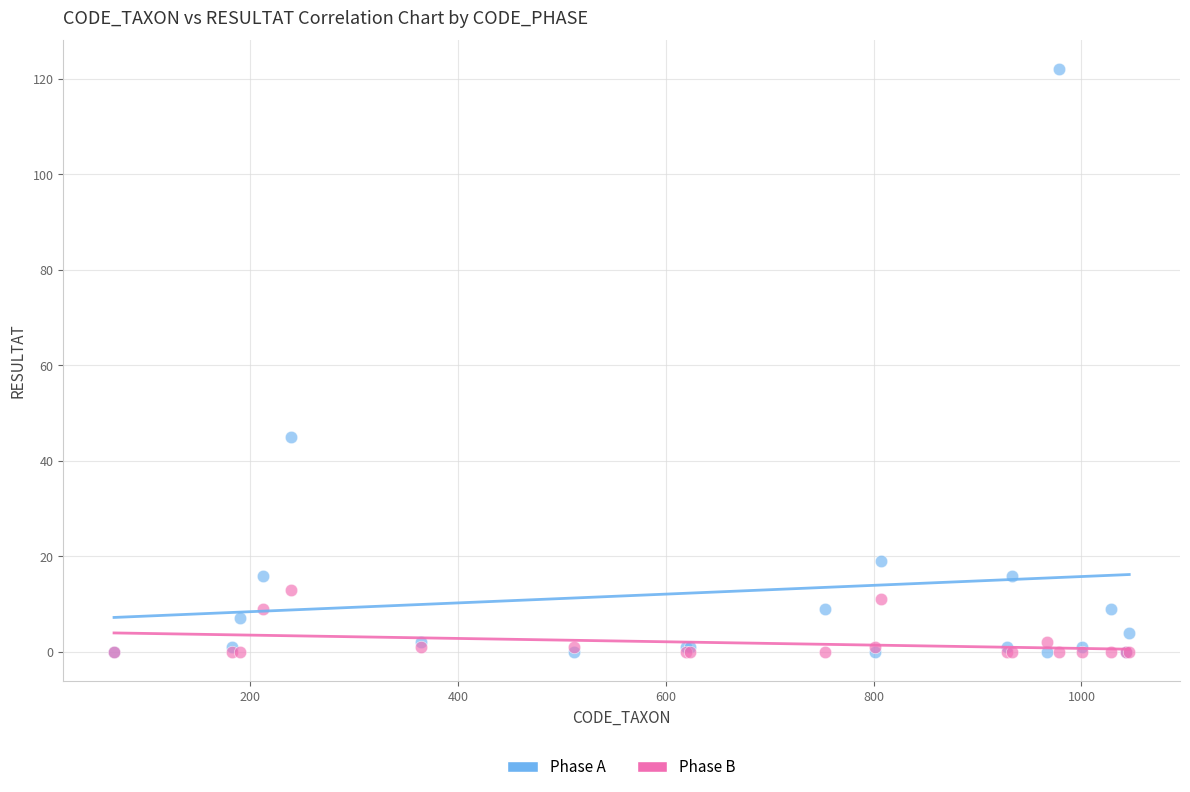

Which series has the widest spread of Y values?

Phase A